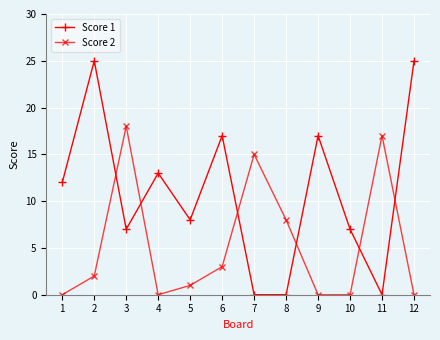

Count the number of categories in the chart.

12